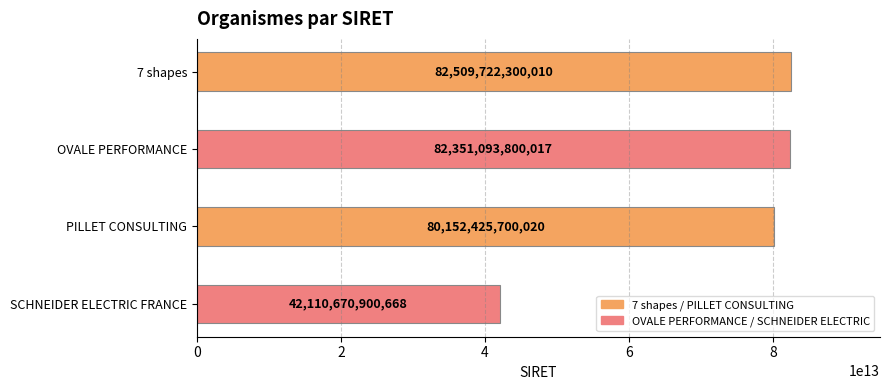

At which category does the chart reach its minimum across all series?

SCHNEIDER ELECTRIC FRANCE